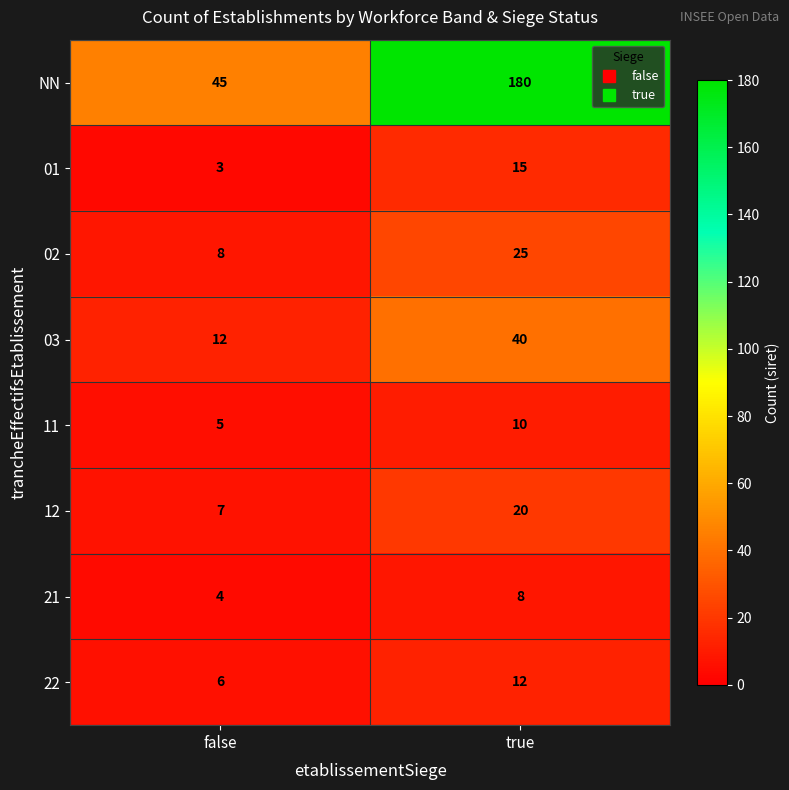

Read the NN value at false, to the nearest 50.

50